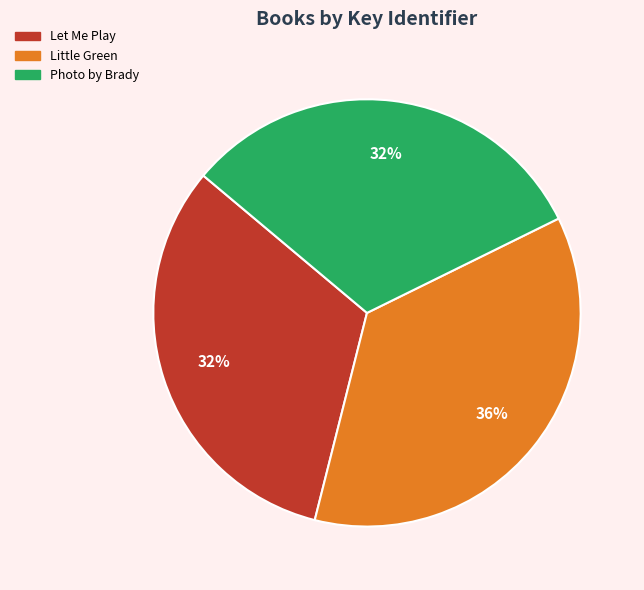

Count the number of slices in the pie.

3